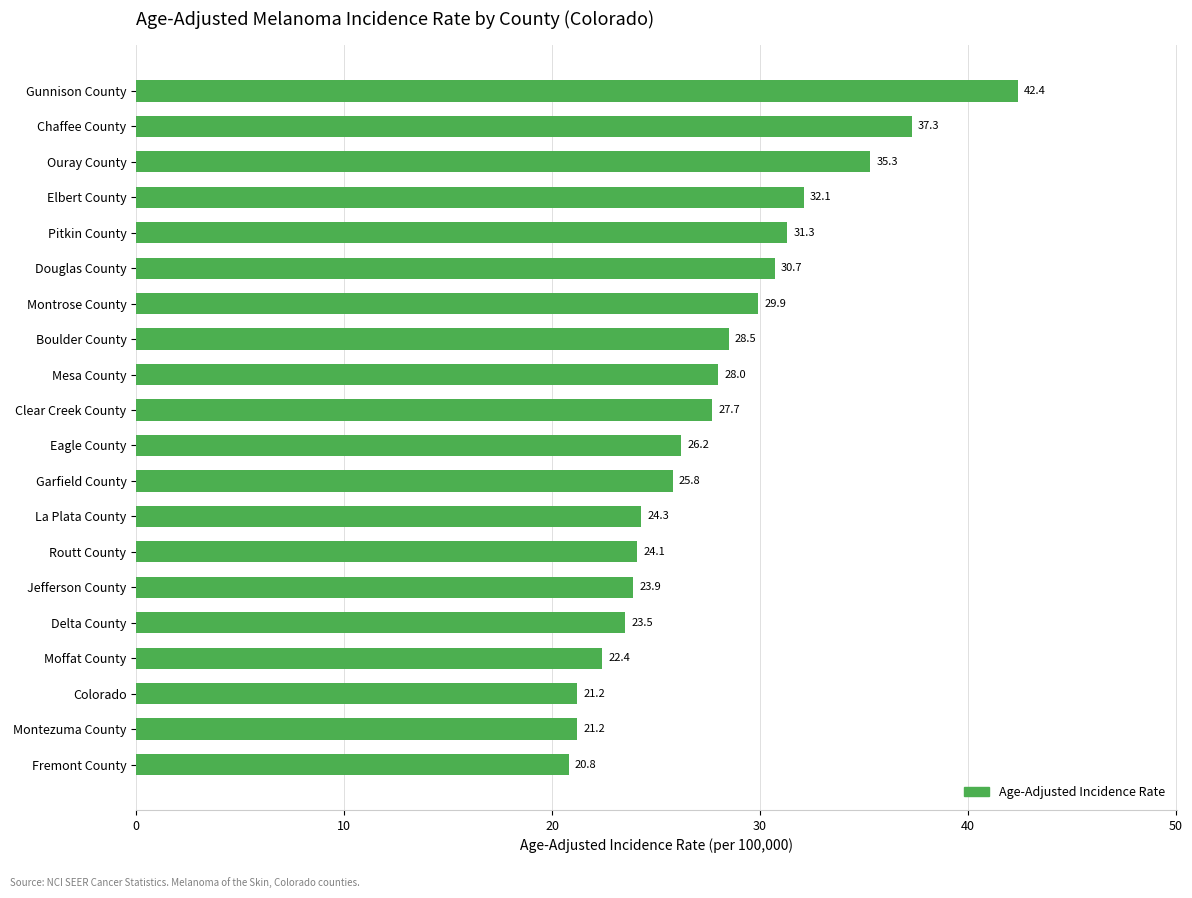

What is the average value?

27.8